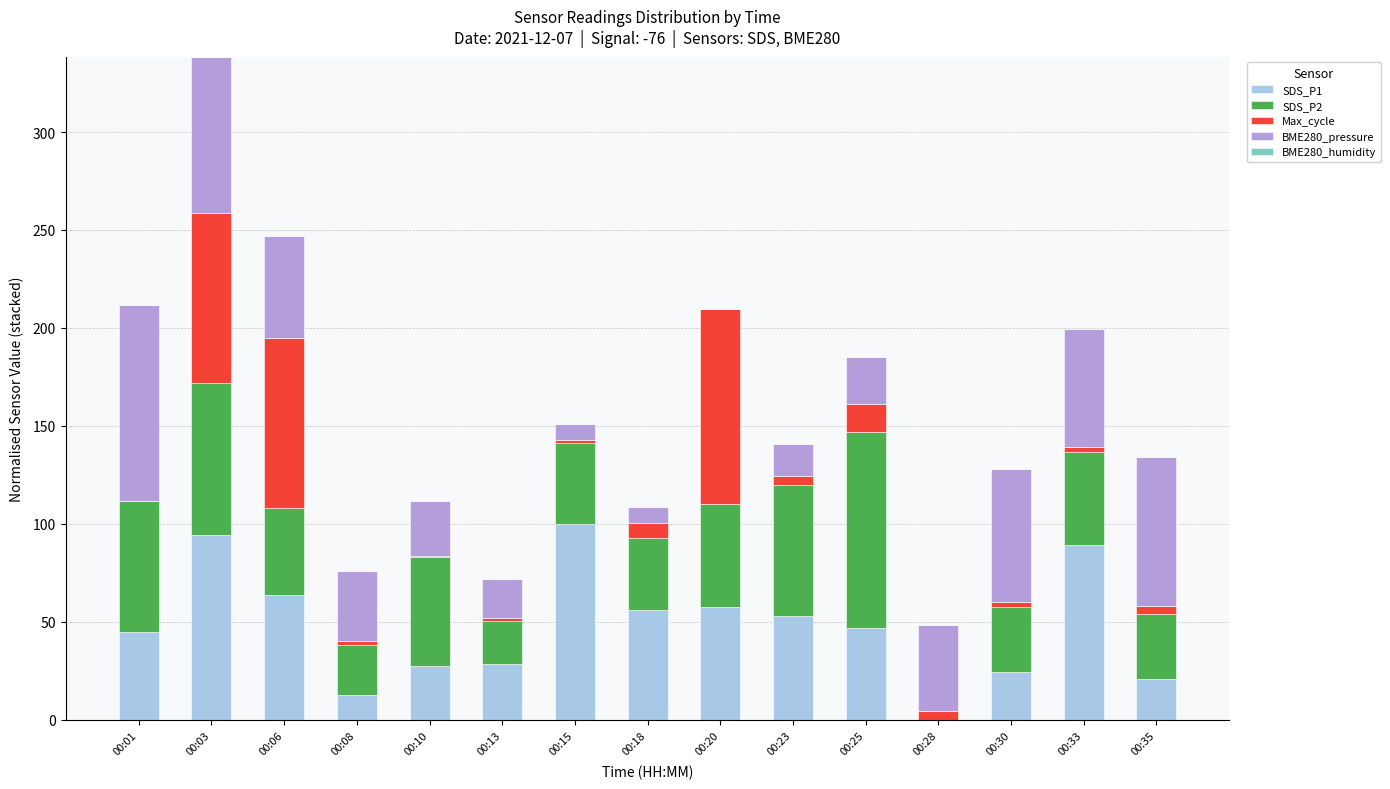

What is the sum of the SDS_P1 values at 00:20 and 00:01?

102.6